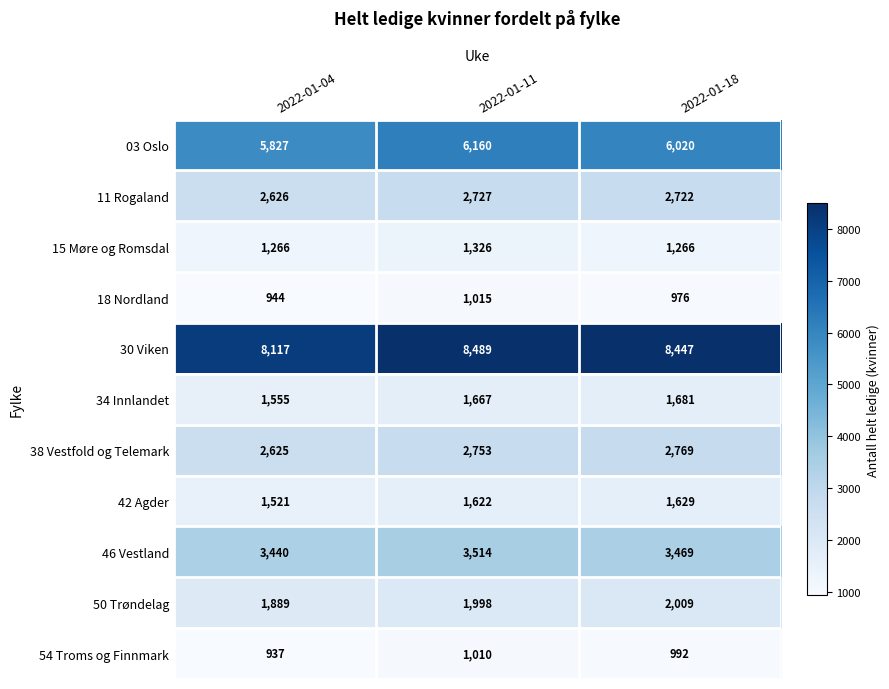

How many 15 Møre og Romsdal values are between 1266 and 1326?

3